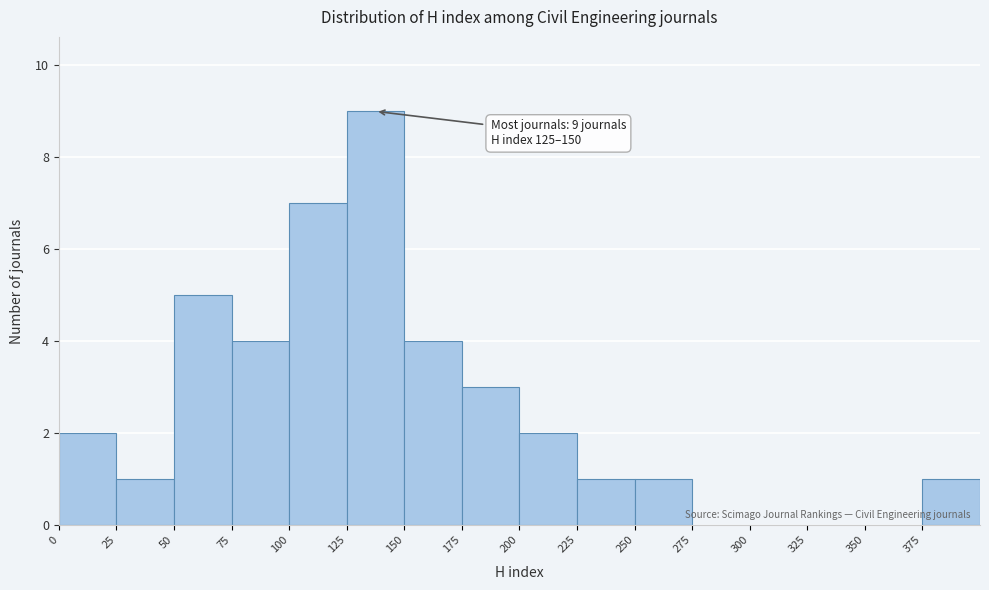

Over which range of the x-axis is the bar tallest?

125 to 150